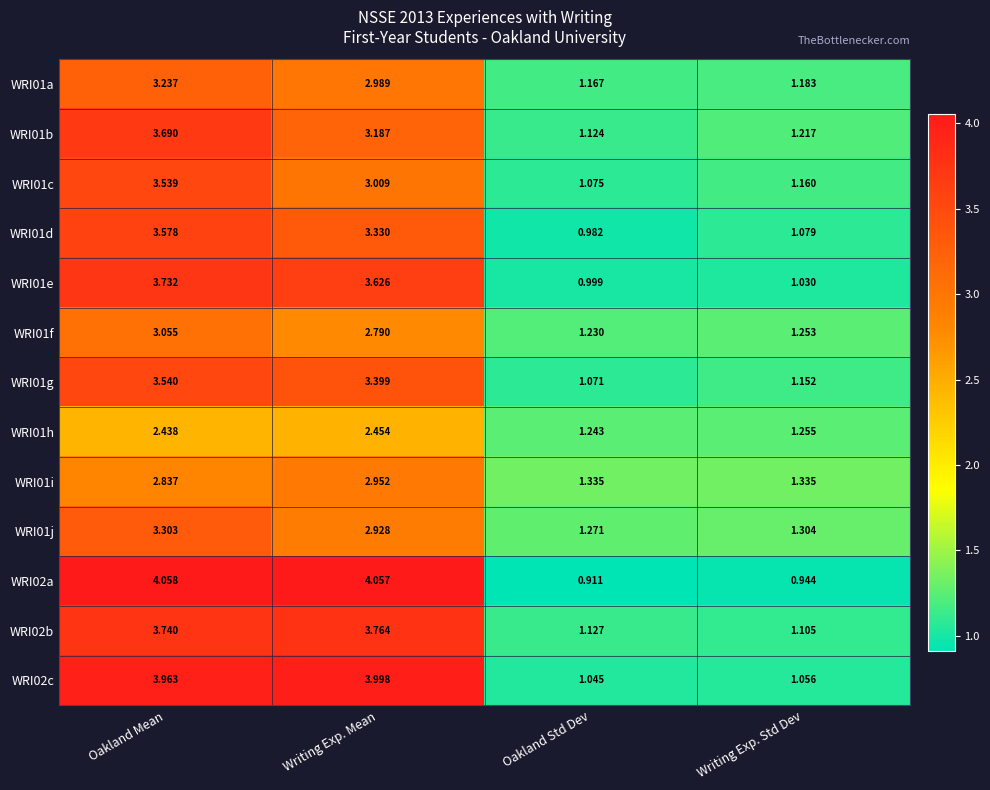

How many data points does each series have?

4